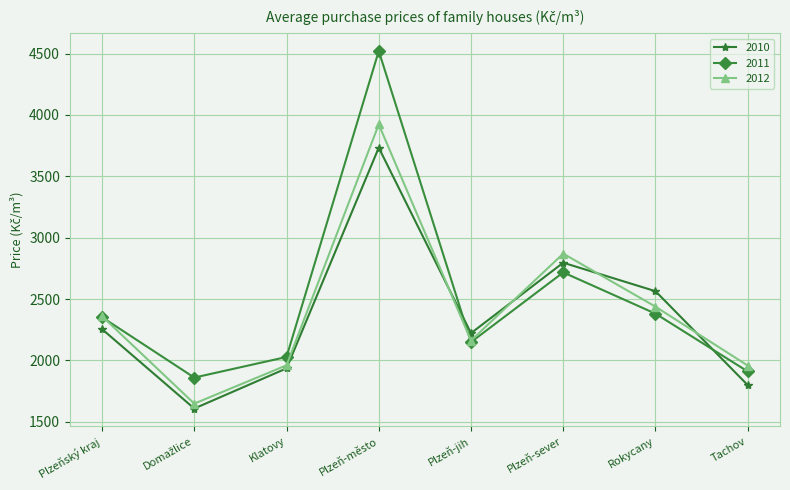

What is the total value across all series at Klatovy?

5923